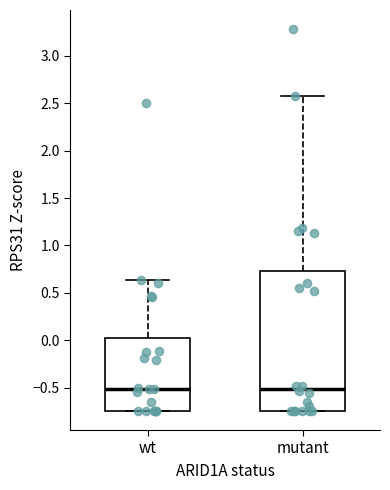

Reading left to right, transcribe this box plot: for each box, give where its median line is, the range the box spans, and where its two whiskers end, as read against the y-axis. The values are not printed on the chart, so give them approximately, as read against the axis.

wt: median -0.50, box -0.75 to 0.05, whiskers -0.75 to 0.65
mutant: median -0.50, box -0.75 to 0.75, whiskers -0.75 to 2.60